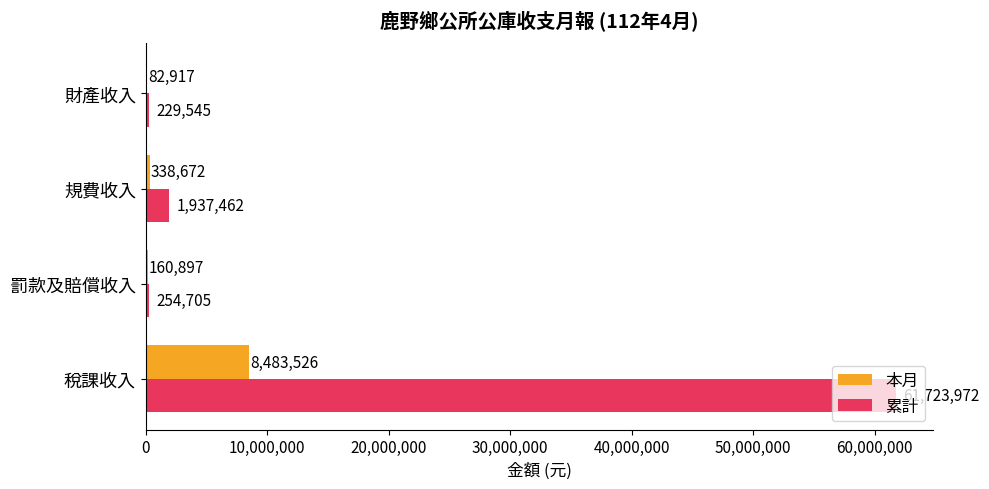

What is the highest value of the 累計 series?

61723972